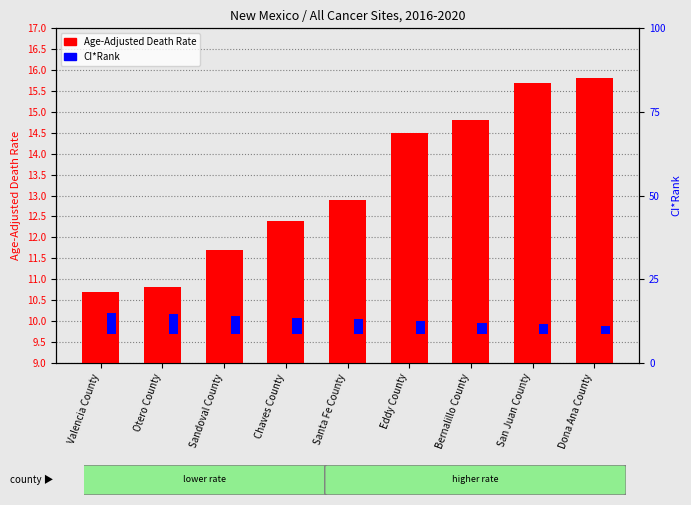

Which series has the widest spread of values?

Age-Adjusted Death Rate